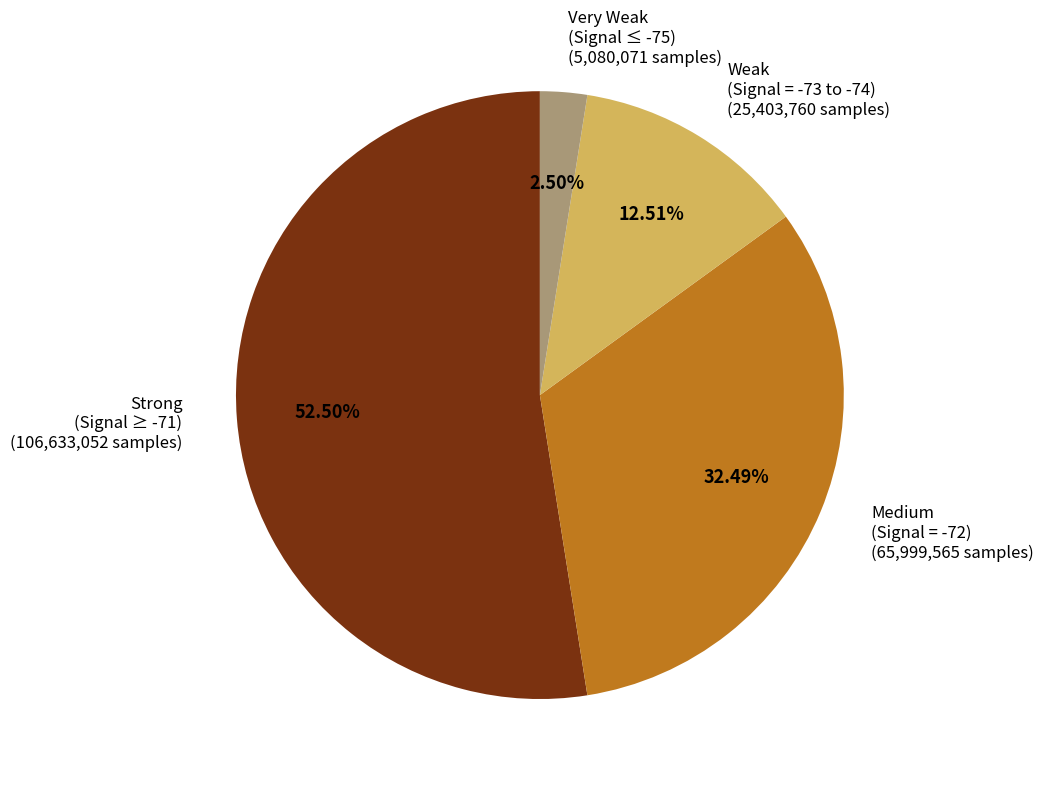

Does any single category account for the majority?

Yes